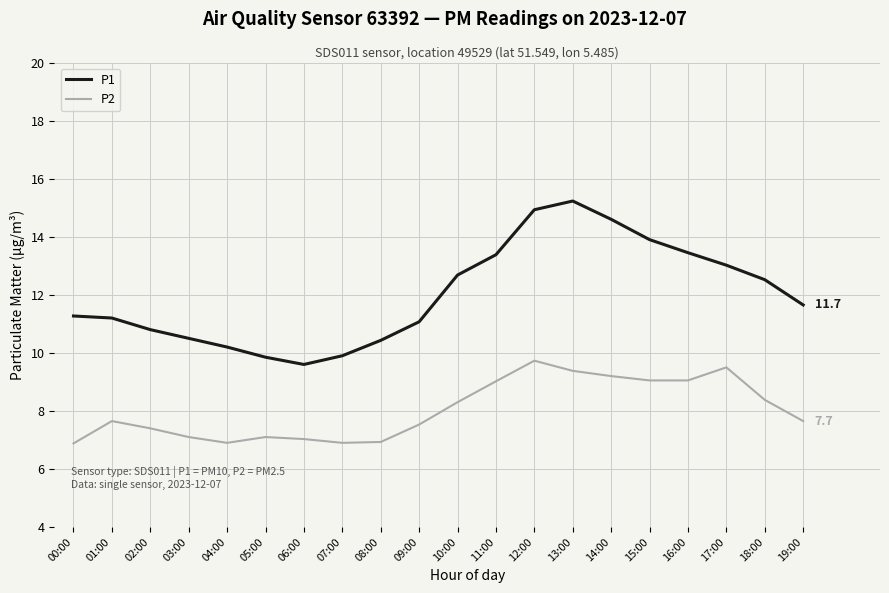

How many distinct data groups are displayed?

2